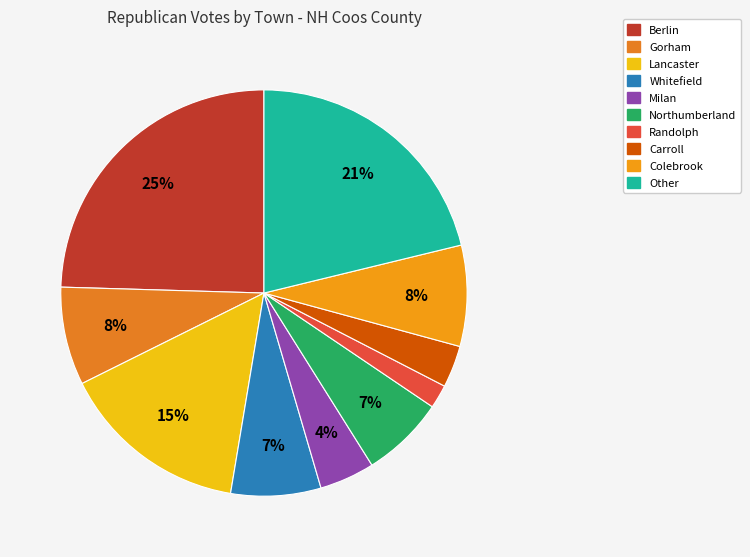

To the nearest percent, what is the difference between the Whitefield and Other slice percentages?

14%